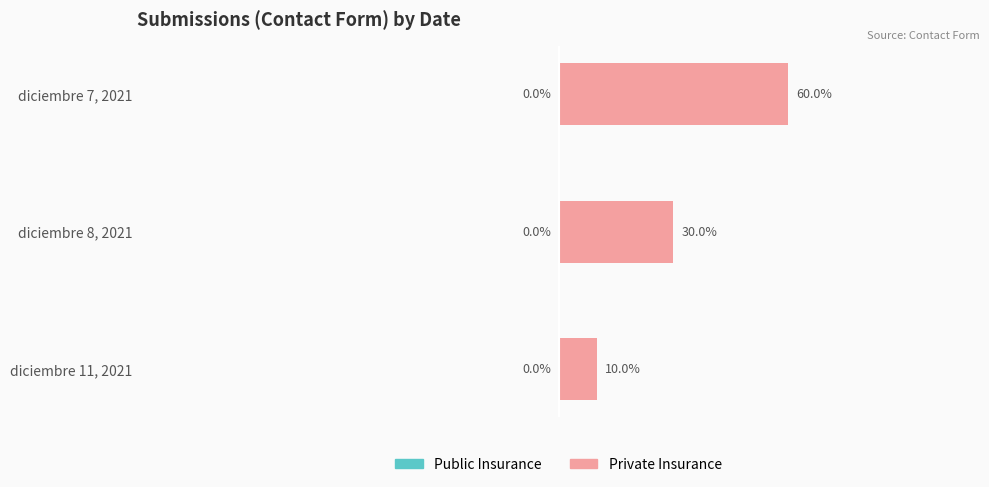

Between diciembre 7, 2021 and diciembre 11, 2021, which is larger?

diciembre 7, 2021